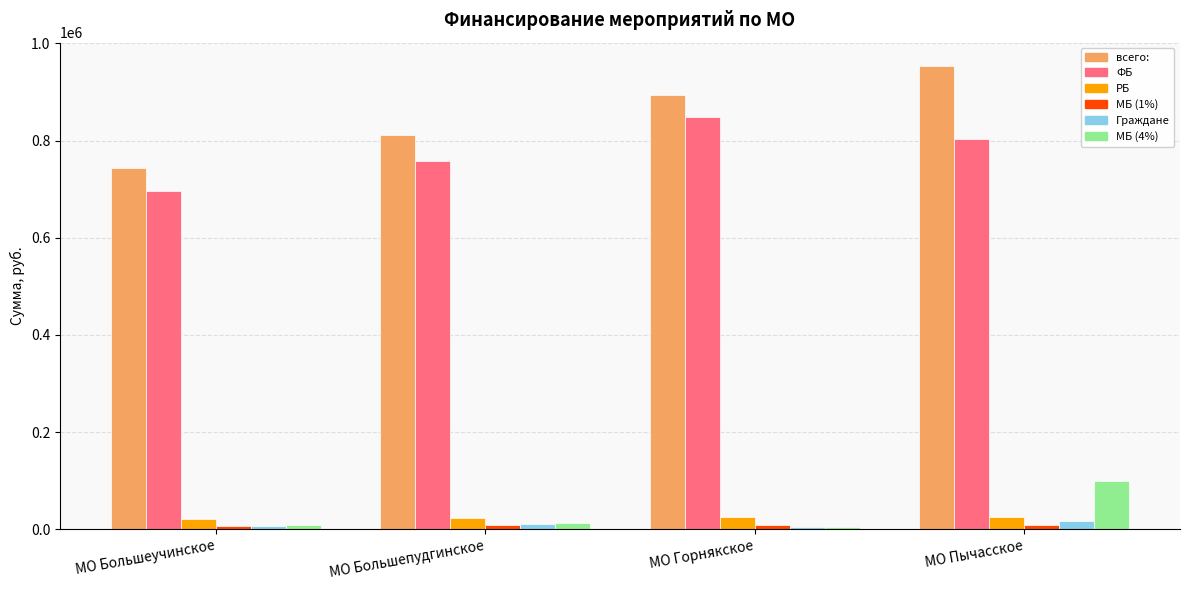

What position from the left is МО Пычасское?

4